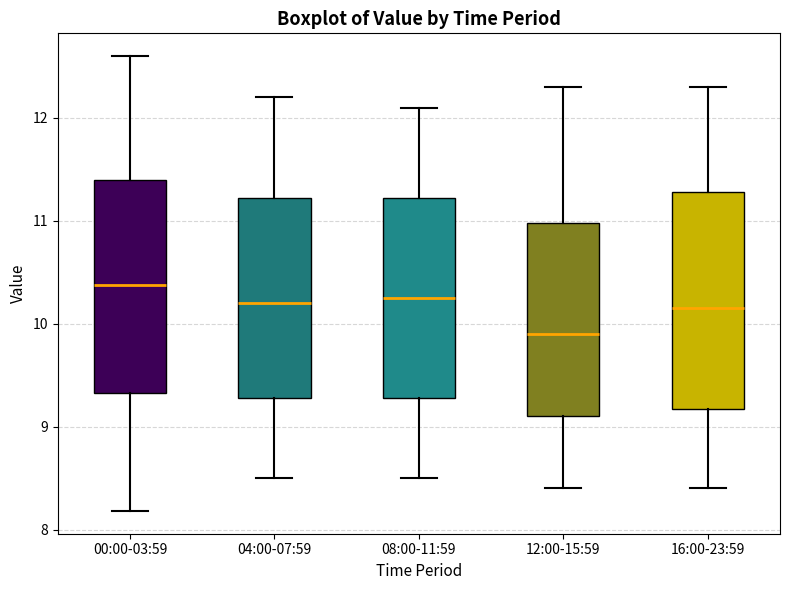

Reading left to right, transcribe this box plot: for each box, give where its median line is, the range the box spans, and where its two whiskers end, as read against the y-axis. The values are not printed on the chart, so give them approximately, as read against the axis.

00:00-03:59: median 10.4, box 9.3 to 11.4, whiskers 8.2 to 12.6
04:00-07:59: median 10.2, box 9.3 to 11.2, whiskers 8.5 to 12.2
08:00-11:59: median 10.3, box 9.3 to 11.2, whiskers 8.5 to 12.1
12:00-15:59: median 9.9, box 9.1 to 11.0, whiskers 8.4 to 12.3
16:00-23:59: median 10.2, box 9.2 to 11.3, whiskers 8.4 to 12.3